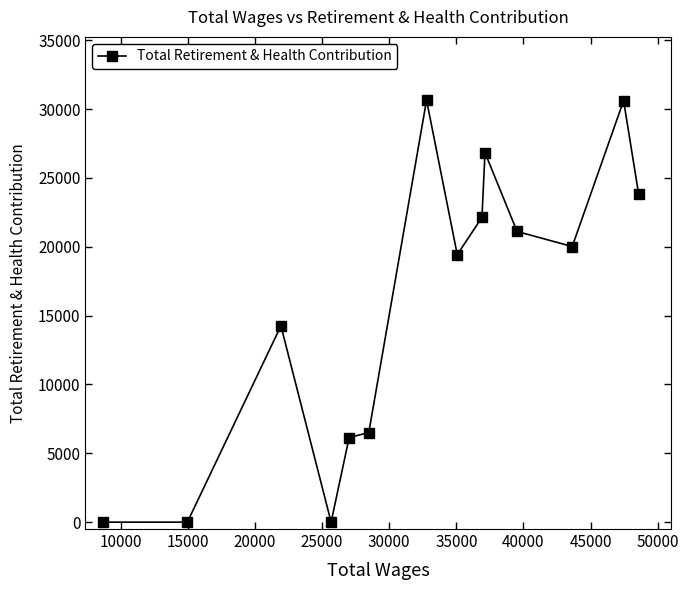

What is the maximum value shown in the chart?

30643